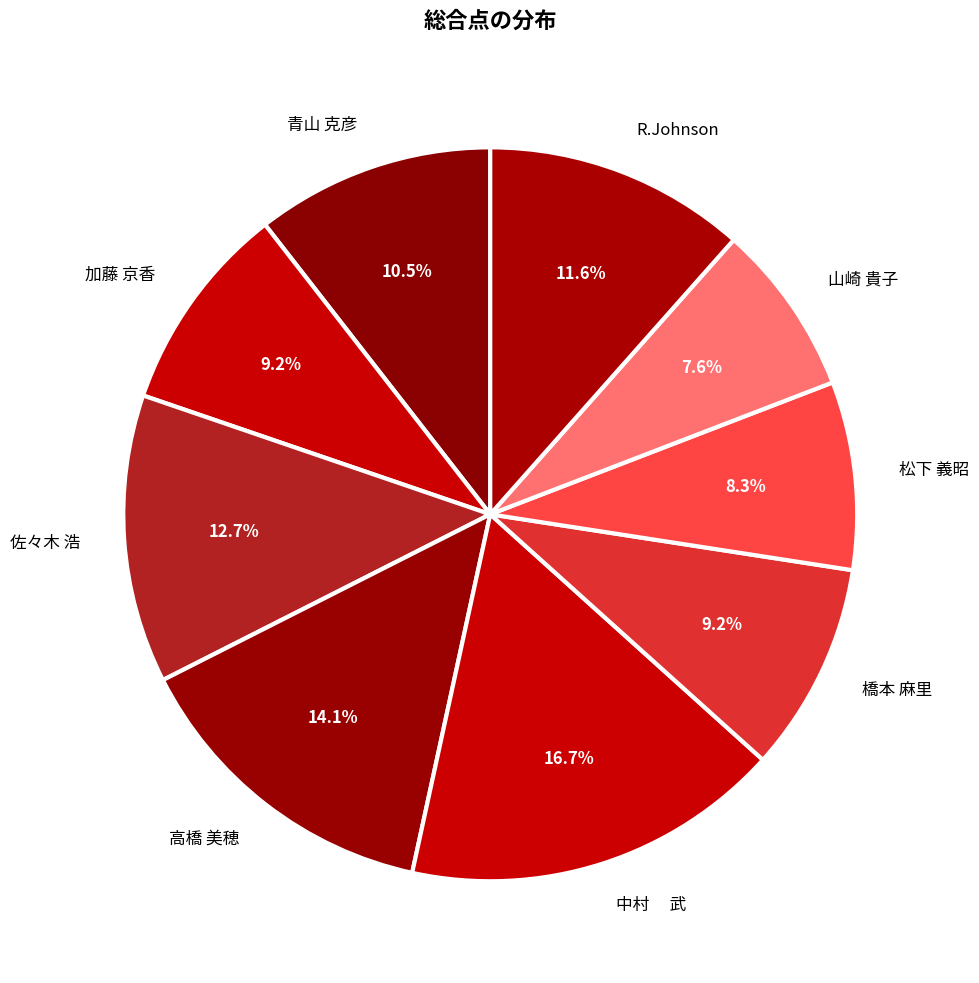

How many slices are in this pie chart?

9